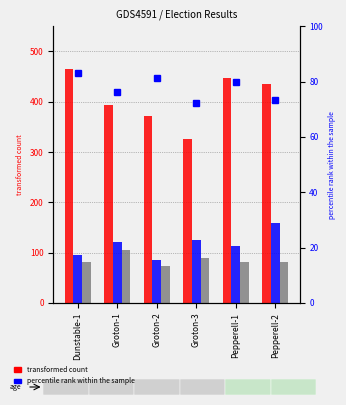

At which category is the sum across all series the highest?

Pepperell-2